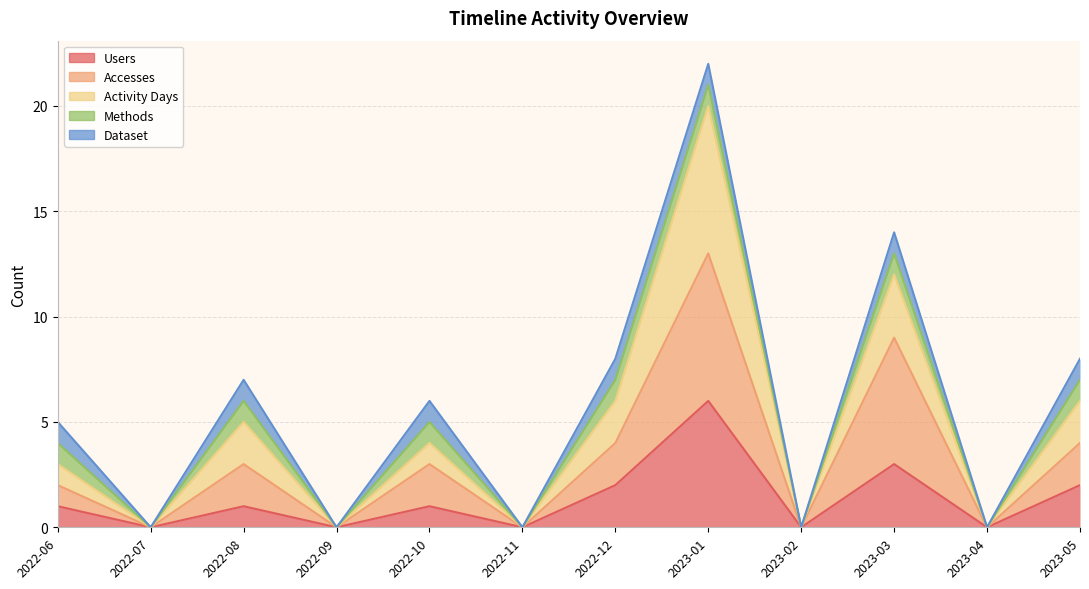

Where is the first local minimum for Users?

2022-07